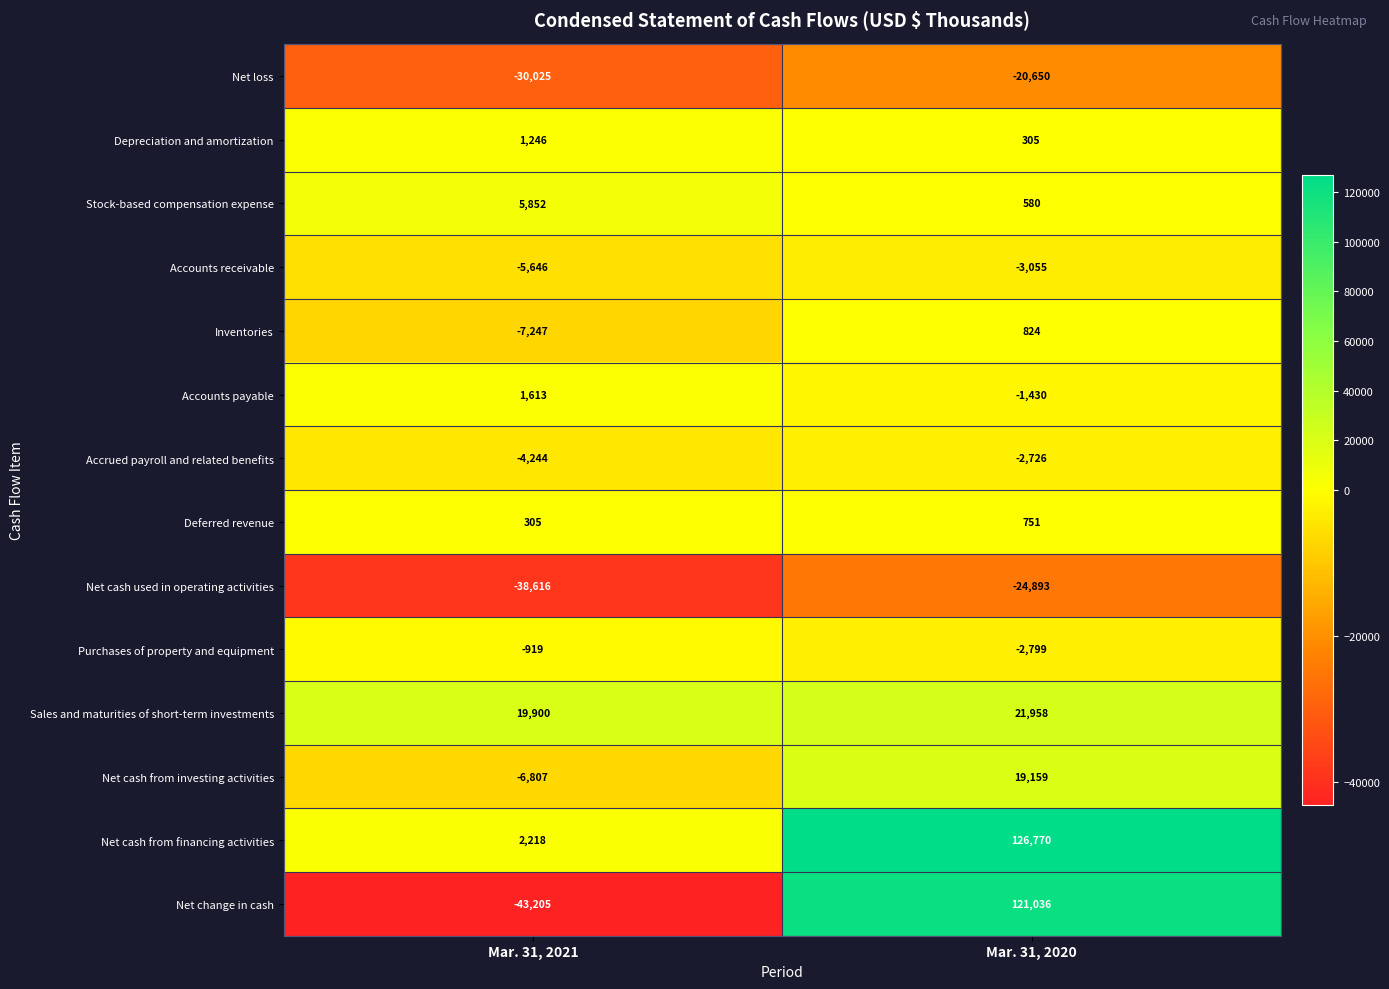

What is the difference between the highest and lowest values at Mar. 31, 2021?

63105